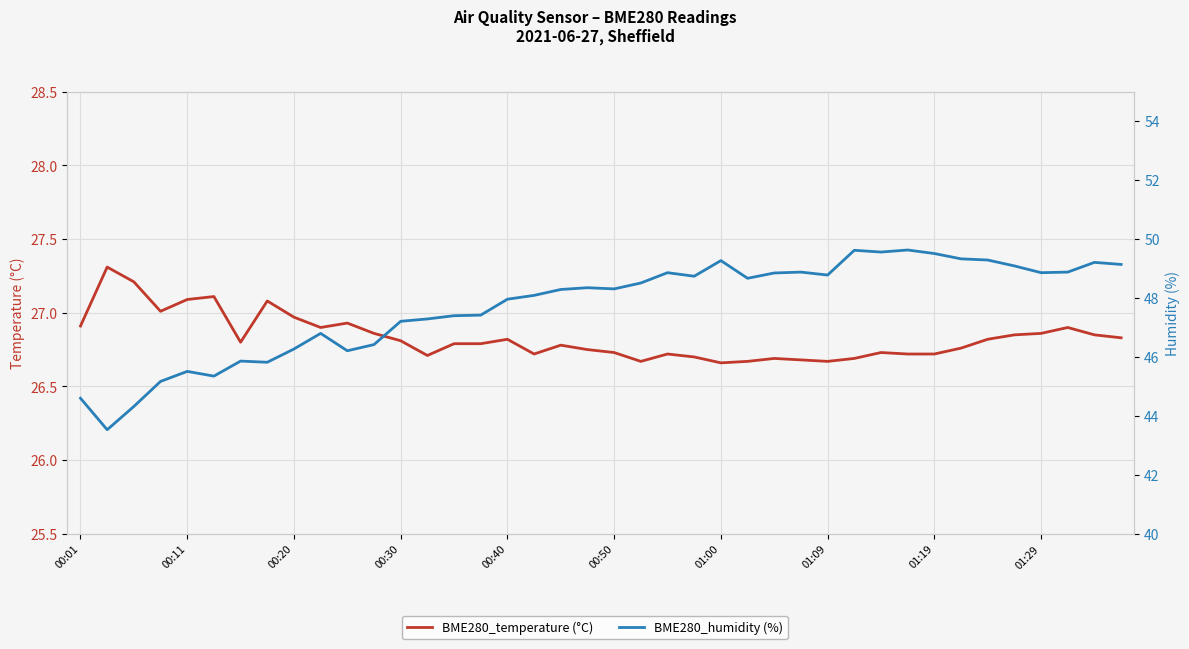

Is this an area chart (filled region under the line)?

No